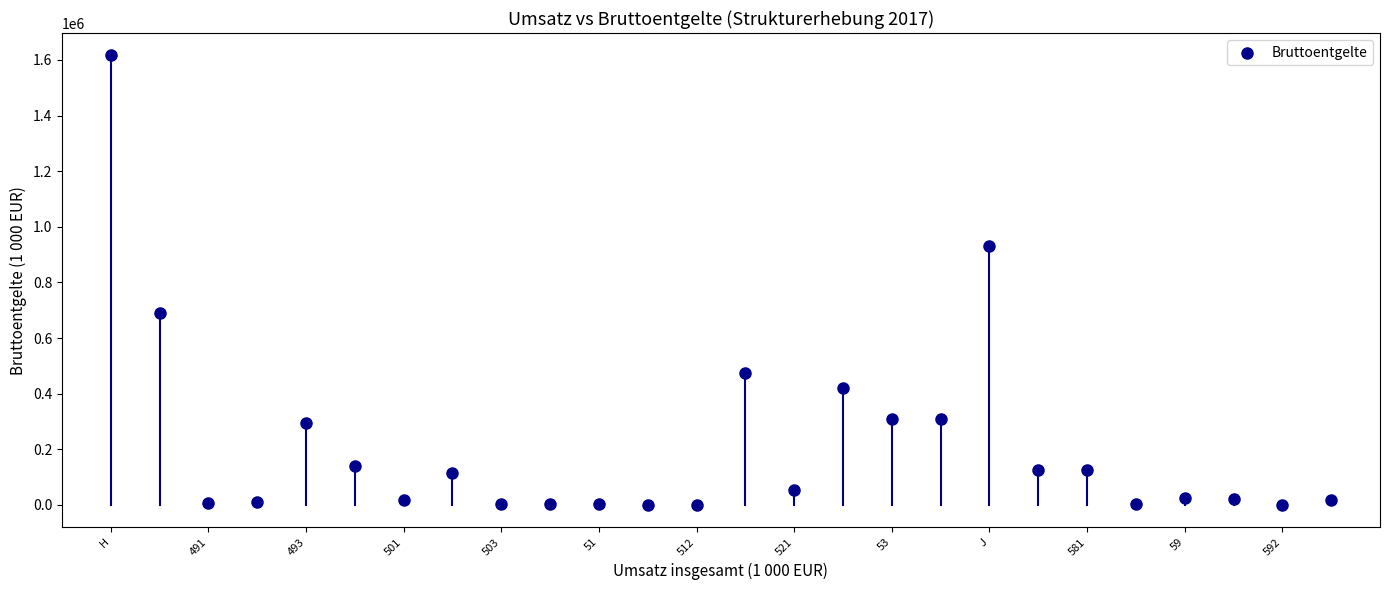

What is the range of Y values (max minus min)?

1615385